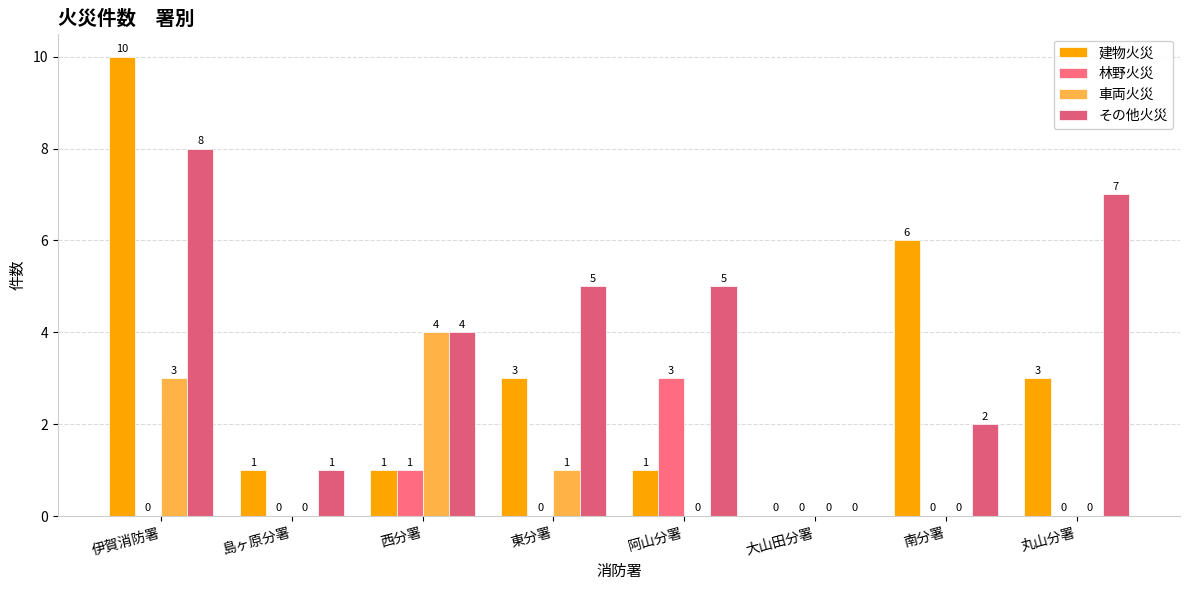

What is the sum of all 林野火災 values?

4